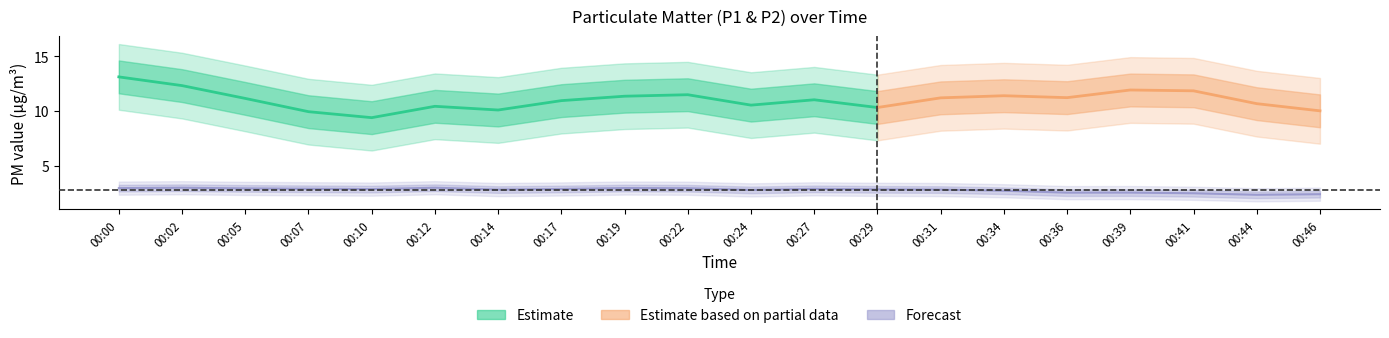

Where is the first local minimum for P2?

00:02